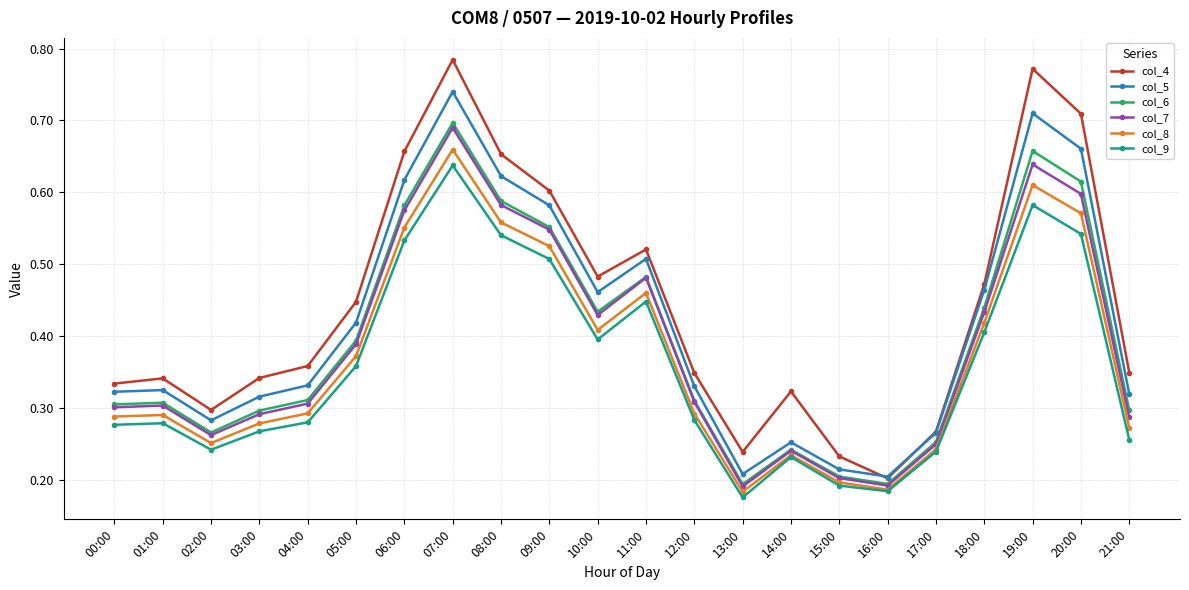

Is the value of col_5 at 16:00 greater than the value of col_7 at 08:00?

No